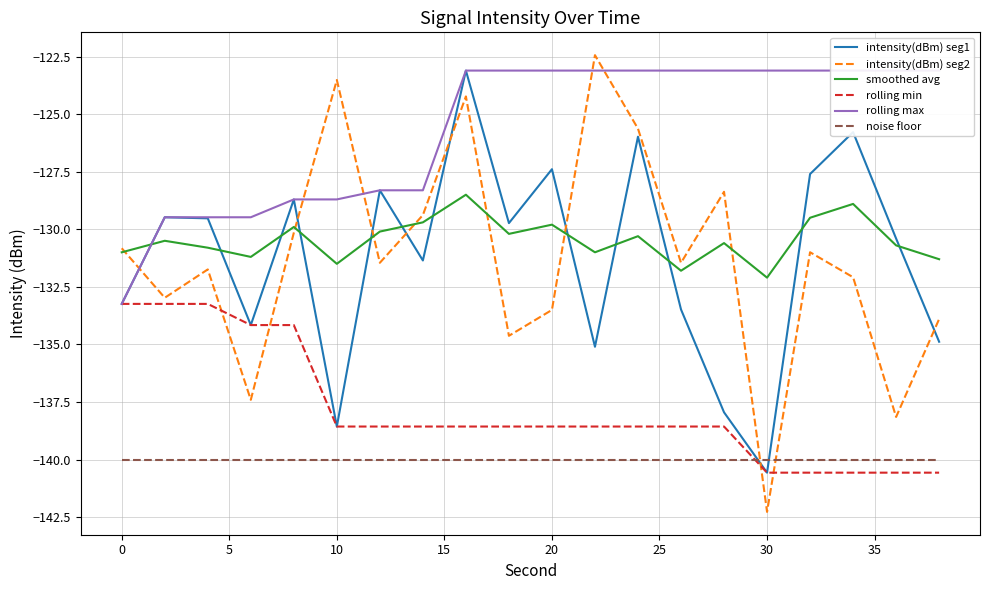

How many lines are shown in the chart?

6